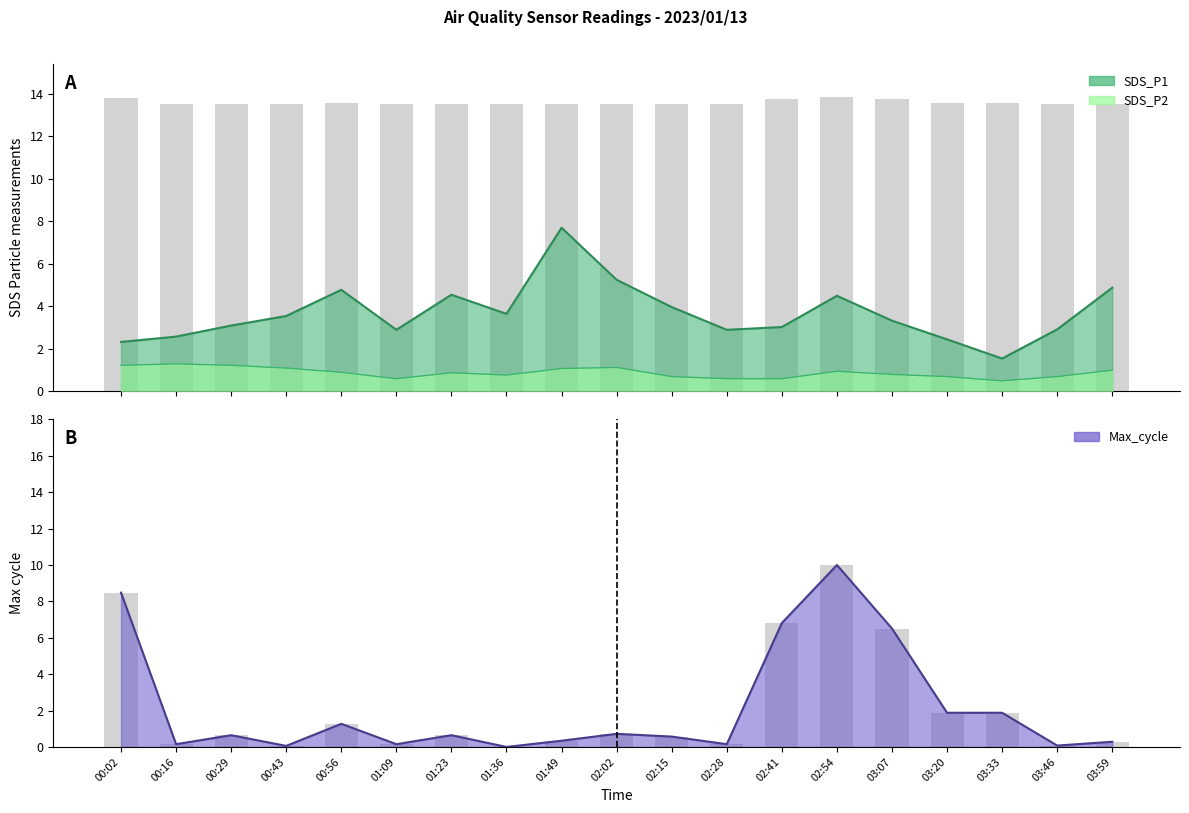

True or false: SDS_P2 has a value of 1.0 at 03:59.

True